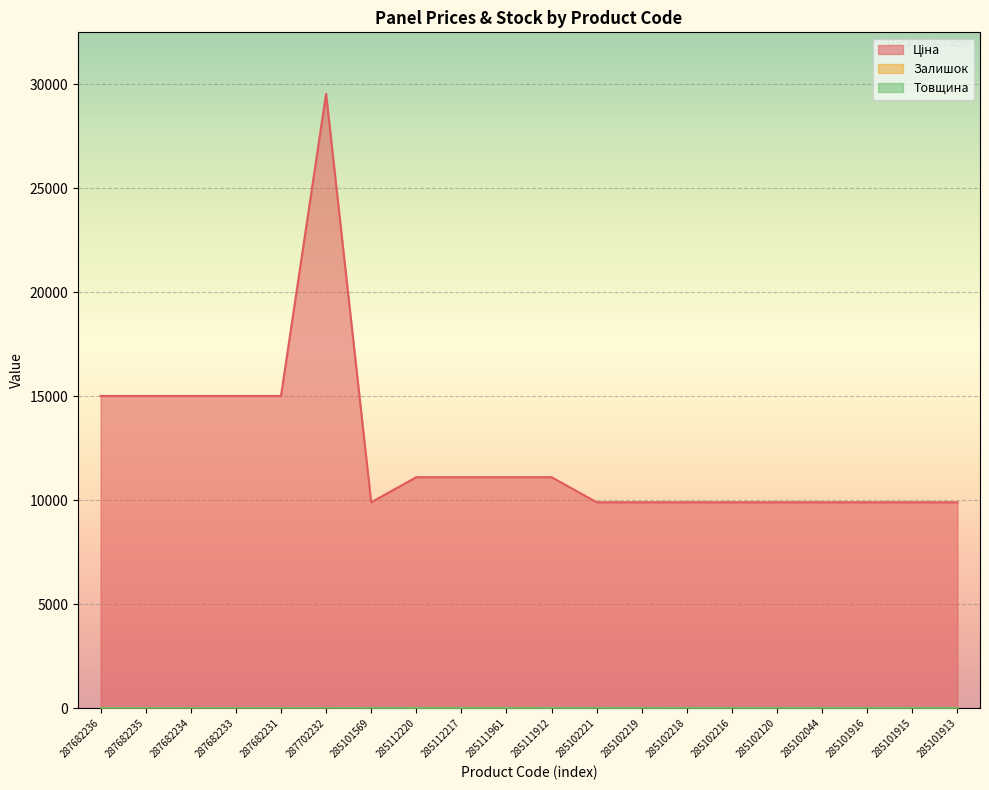

At which category does Ціна reach its first local peak?

287702232